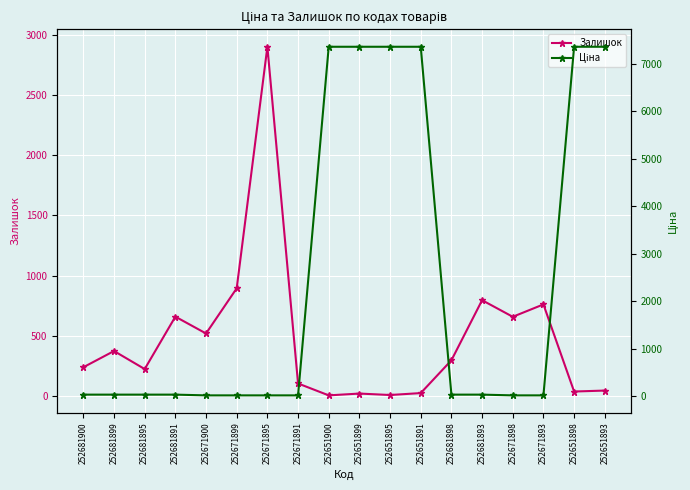

What are all the series names shown in the legend?

Залишок, Ціна